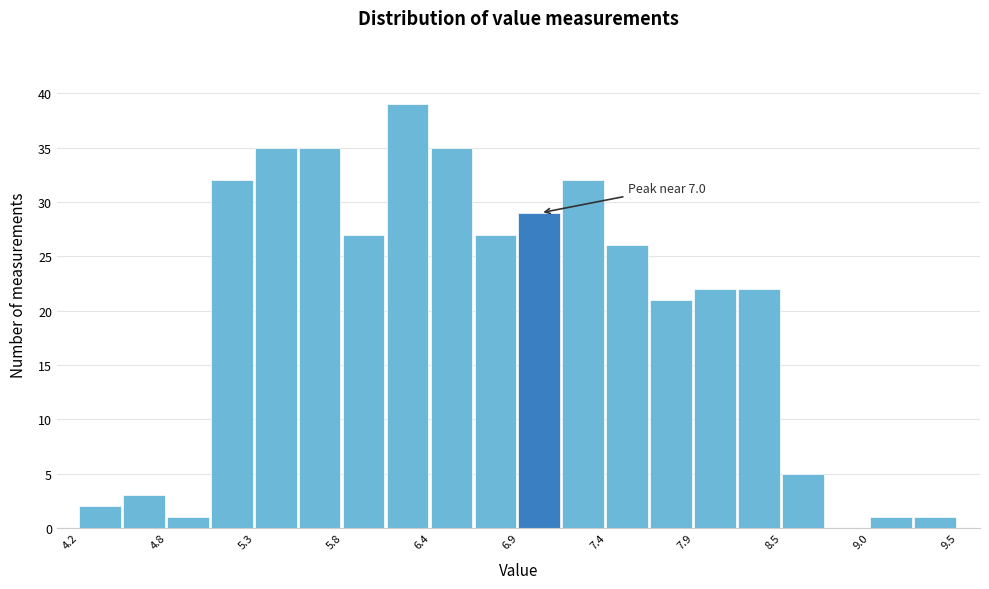

Around what value on the x-axis is the tallest bar? Give the approximate position of its centre, as read against the axis.

6.2